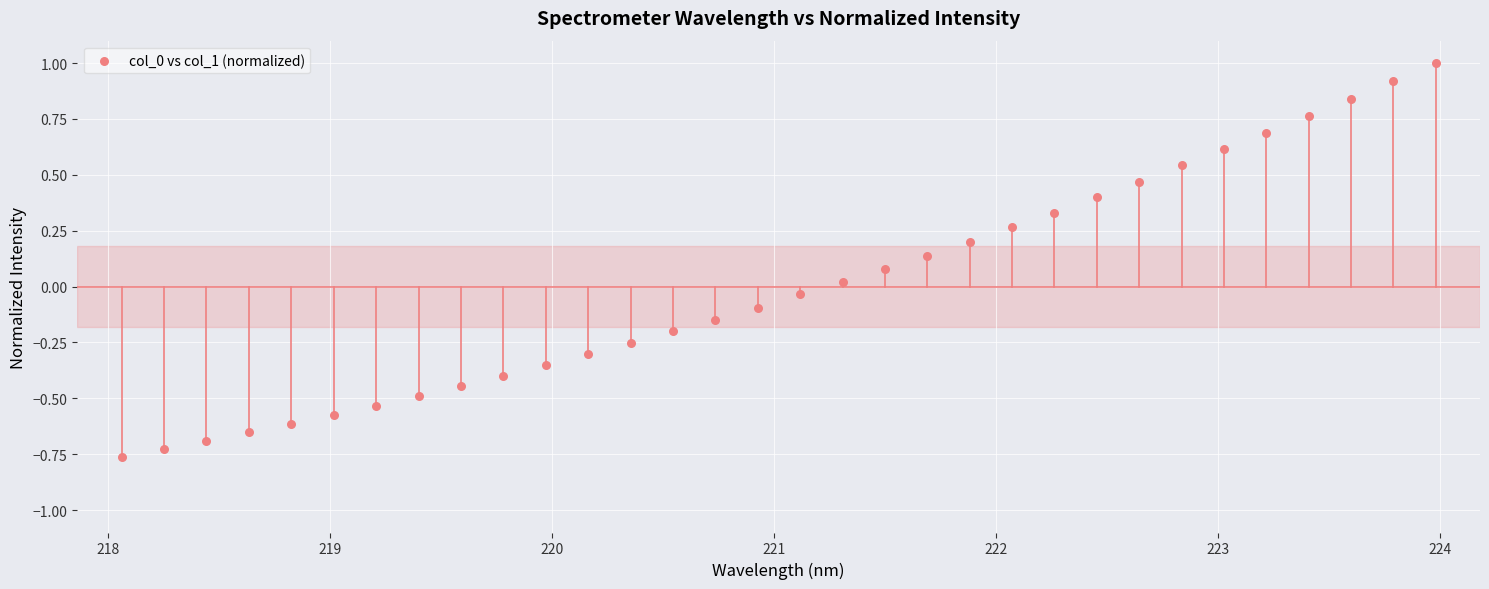

What is the range of Y values (max minus min)?

1.8